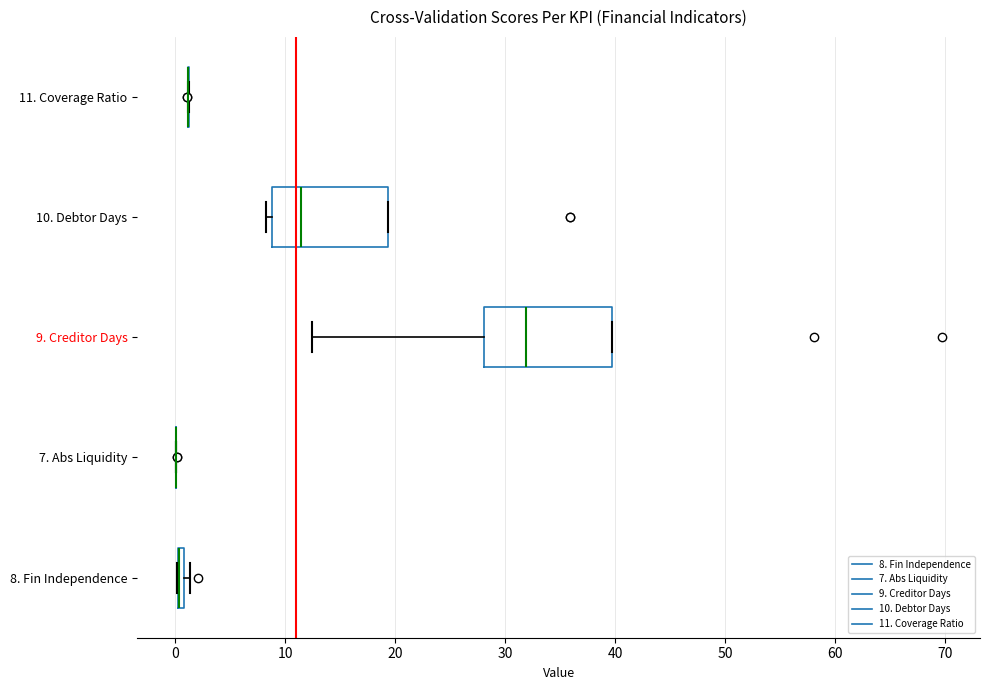

Where is the left edge of the box for 8. Fin Independence on the x-axis? The values are not printed on the chart, so give them approximately, as read against the axis.

0